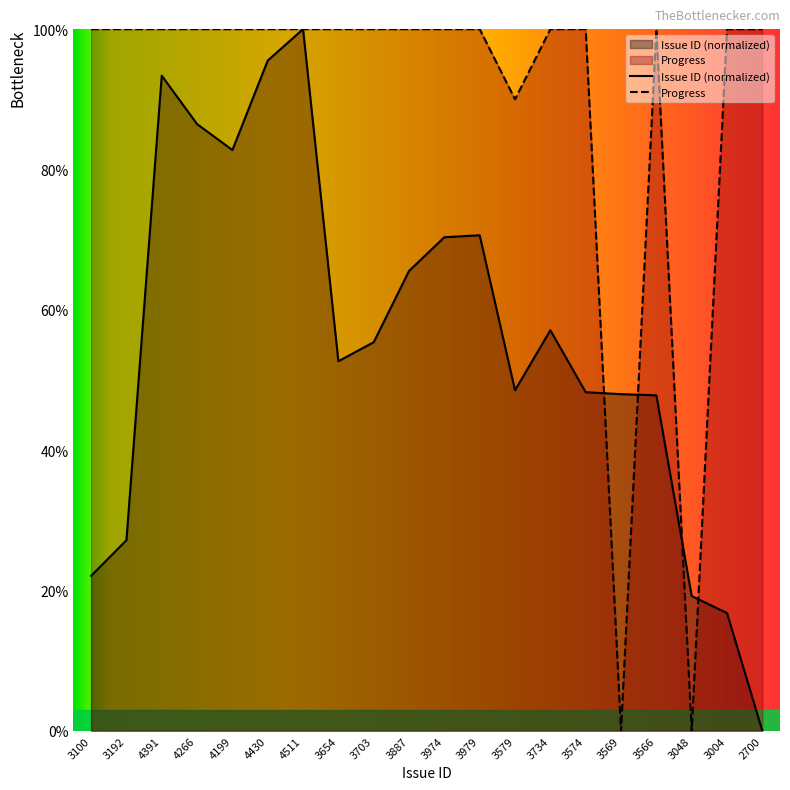

How many lines are shown in the chart?

2